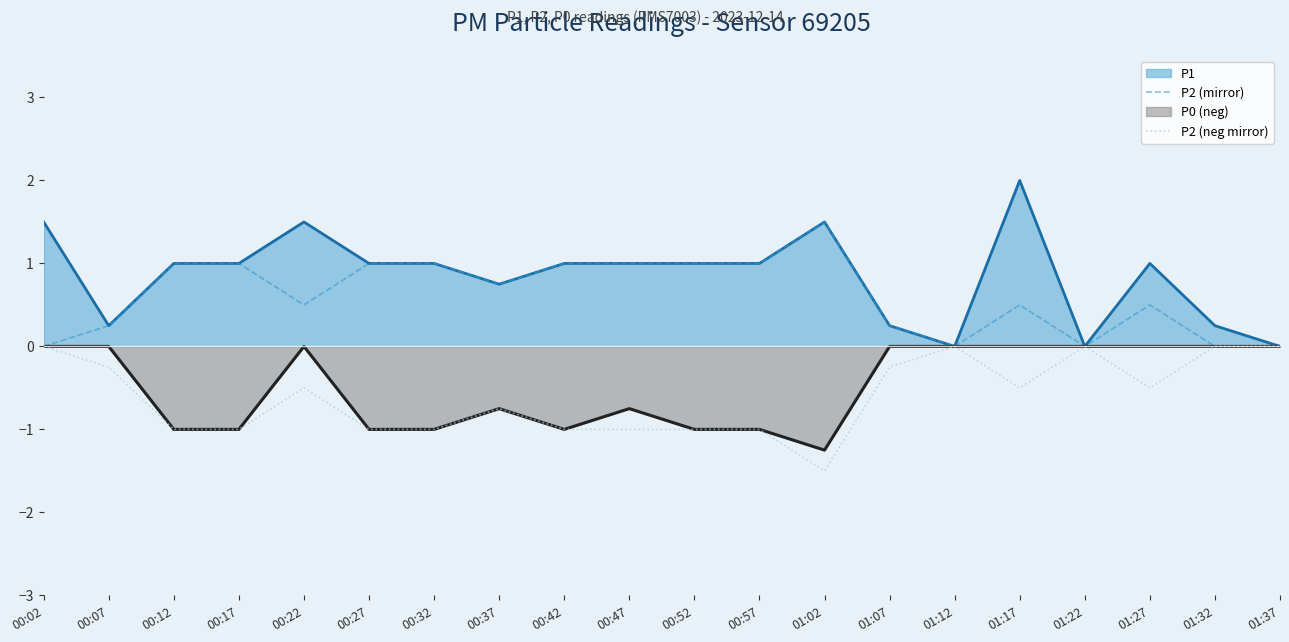

Rank the categories by P2 (mirror) value from highest to lowest.

01:02, 00:12, 00:17, 00:27, 00:32, 00:42, 00:47, 00:52, 00:57, 00:37, 00:22, 01:17, 01:27, 00:07, 01:07, 00:02, 01:12, 01:22, 01:32, 01:37